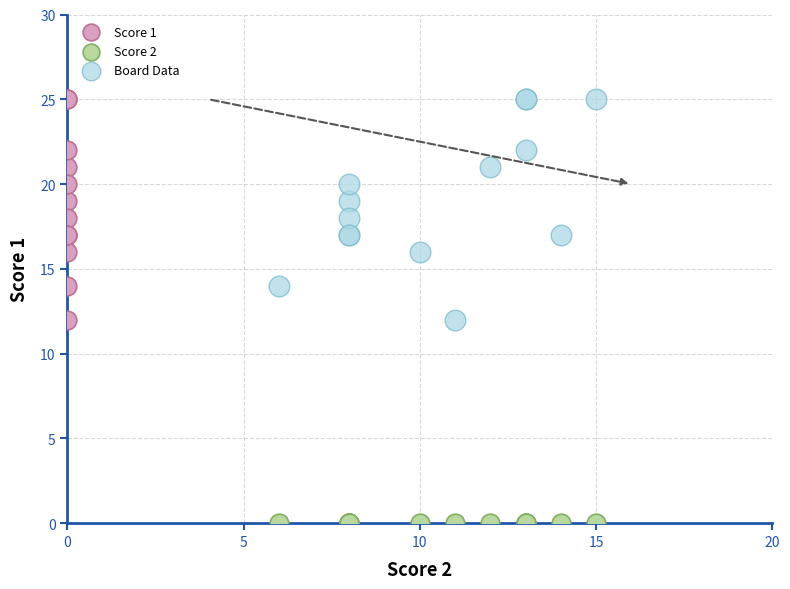

Which series reaches the minimum Y coordinate?

Score 2